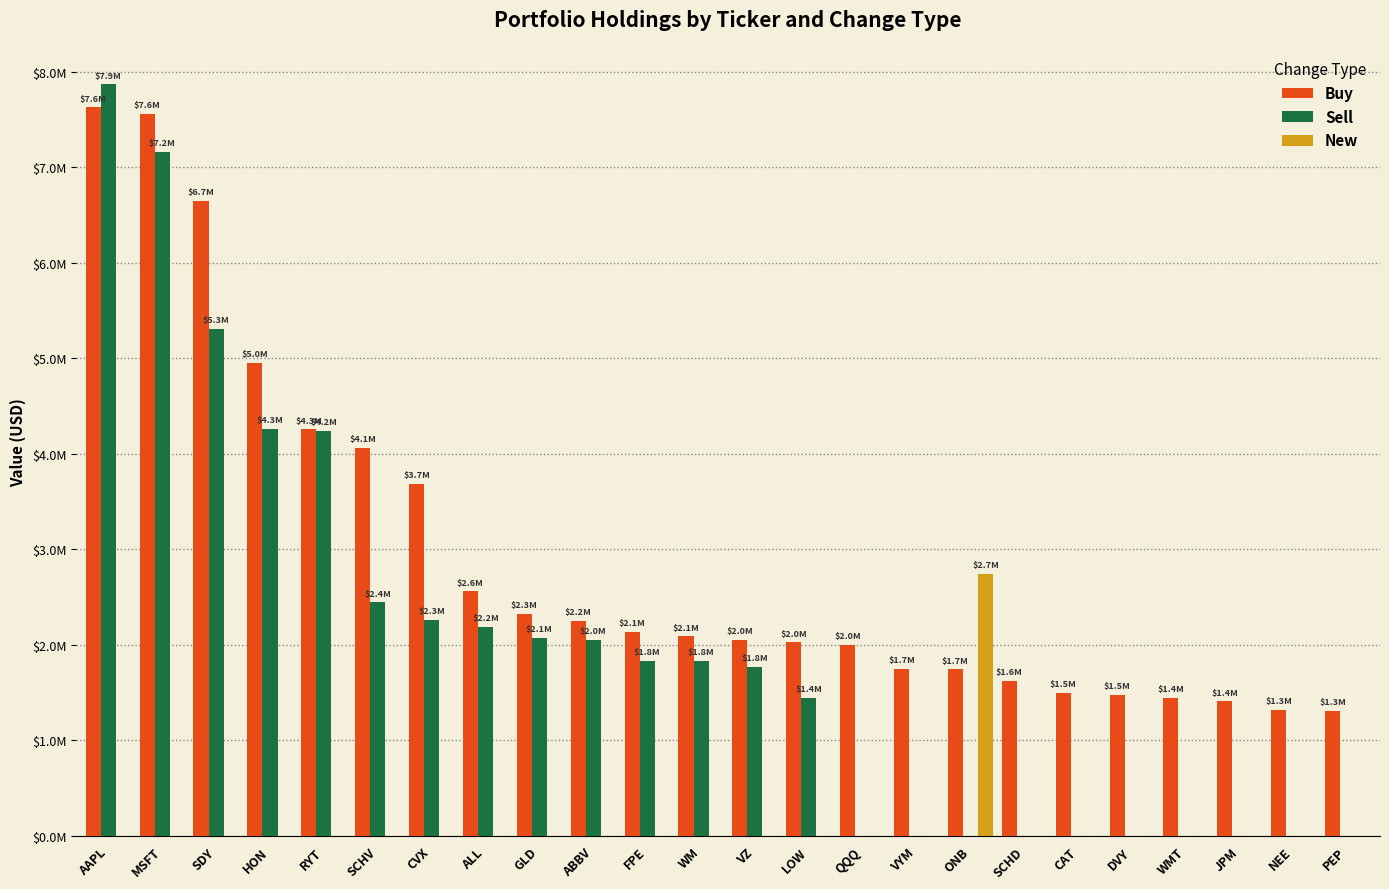

Does the chart contain stacked bars?

No